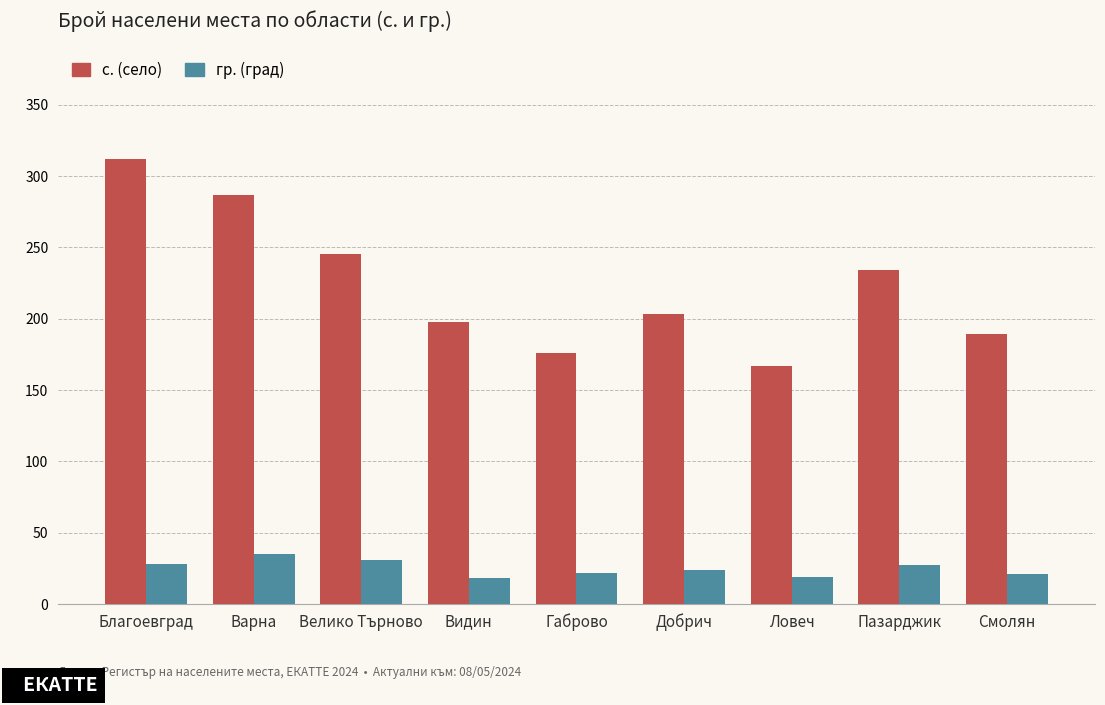

What is the difference between the гр. (град) values at Видин and Смолян?

3